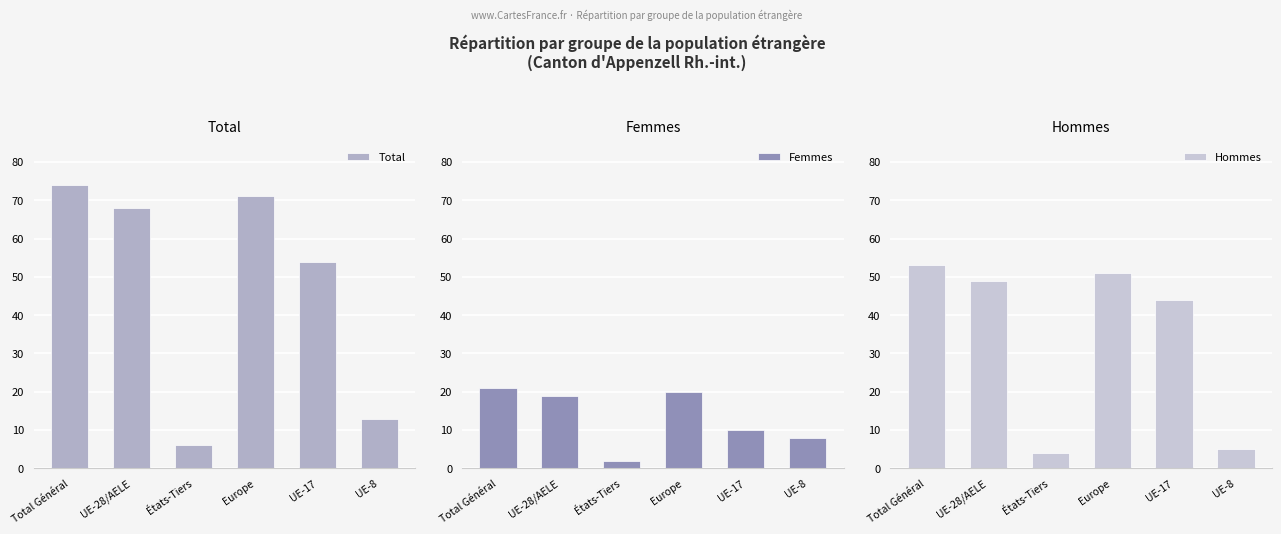

At how many categories does at least one series exceed 30?

4